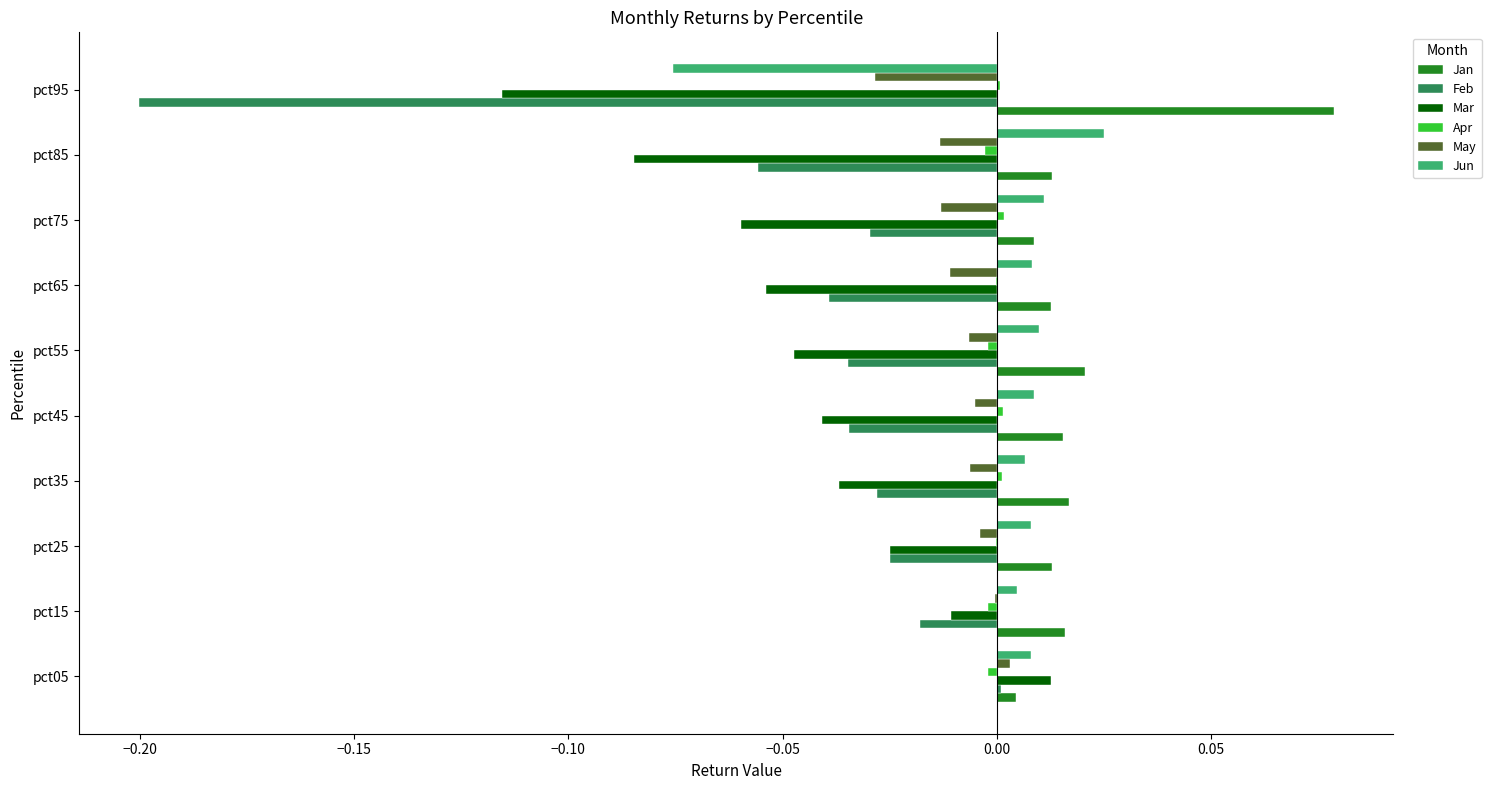

True or false: Mar has a value of -0.0 at pct35.

True